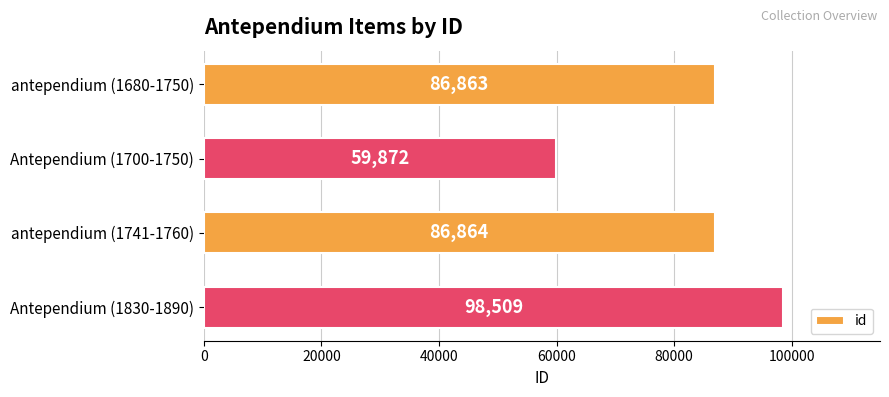

Rank the categories by value from highest to lowest.

Antependium (1830-1890), antependium (1741-1760), antependium (1680-1750), Antependium (1700-1750)